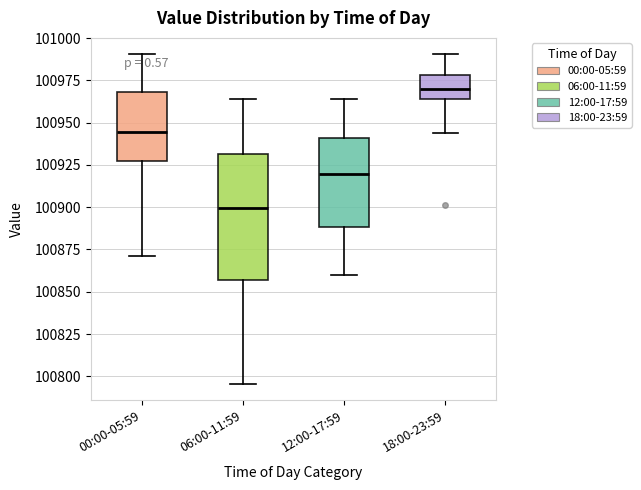

Reading left to right, read every box against the y-axis: the position of its median line, the range the box covers, and the ends of its whiskers. The values are not printed on the chart, so give them approximately, as read against the axis.

00:00-05:59: median 100945, box 100925 to 100970, whiskers 100870 to 100990
06:00-11:59: median 100900, box 100855 to 100930, whiskers 100795 to 100965
12:00-17:59: median 100920, box 100890 to 100940, whiskers 100860 to 100965
18:00-23:59: median 100970, box 100965 to 100980, whiskers 100945 to 100990